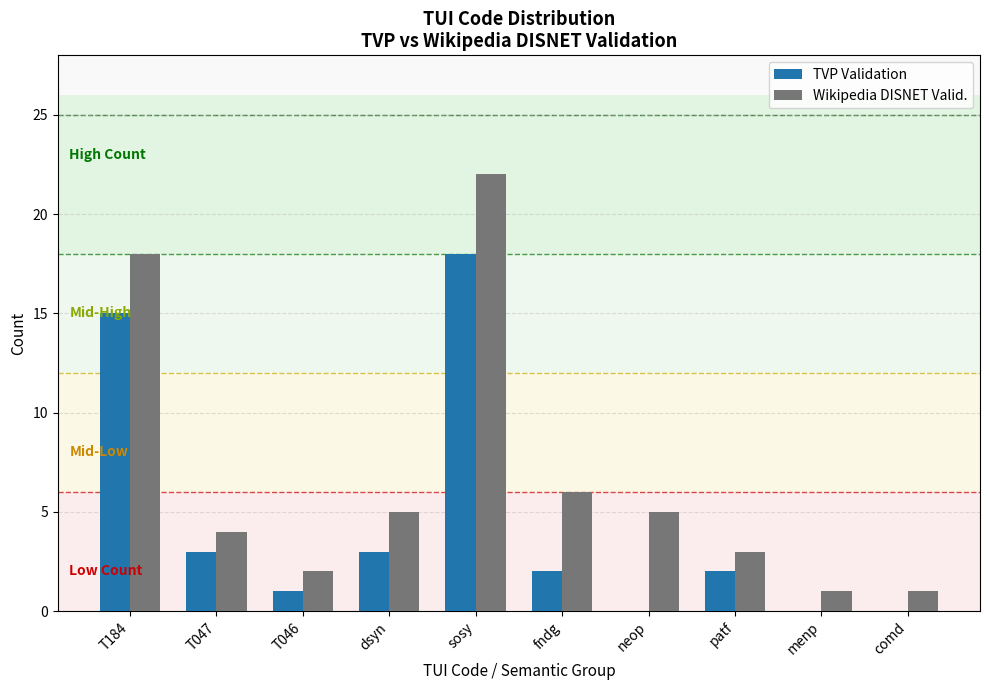

The TVP Validation series shows -10 at menp. True or false?

False